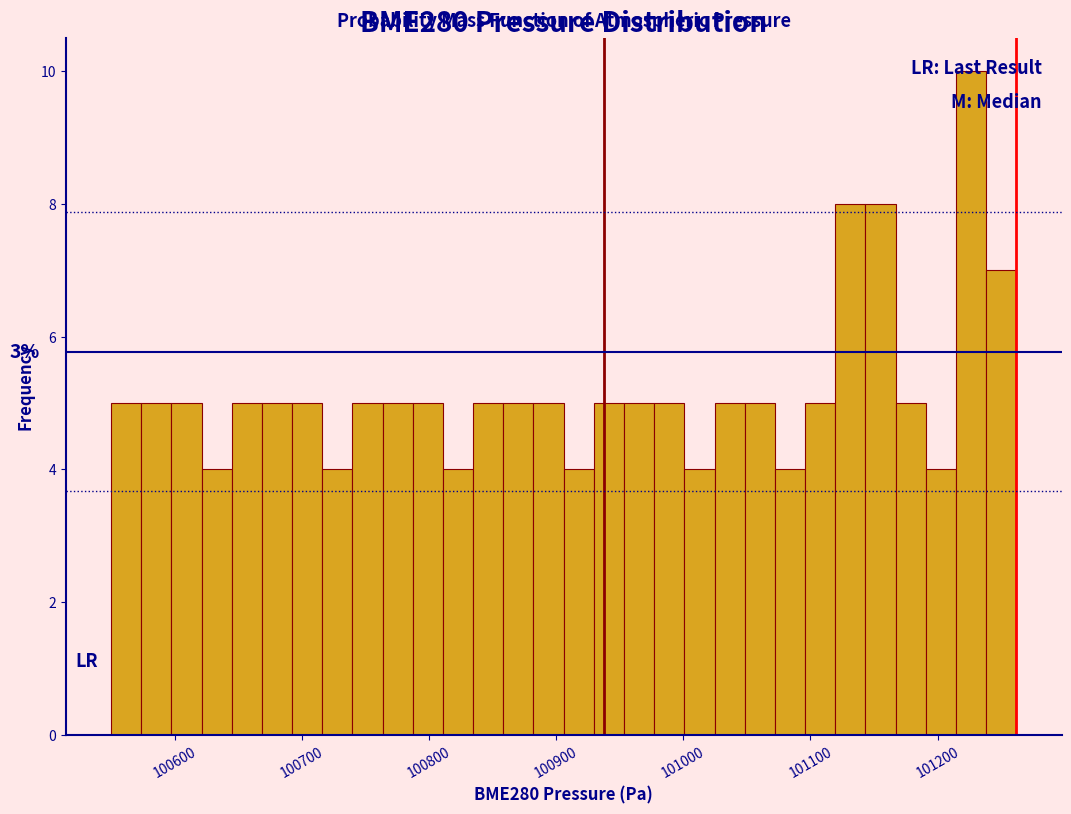

Around what value on the x-axis is the tallest bar? Give the approximate position of its centre, as read against the axis.

101230